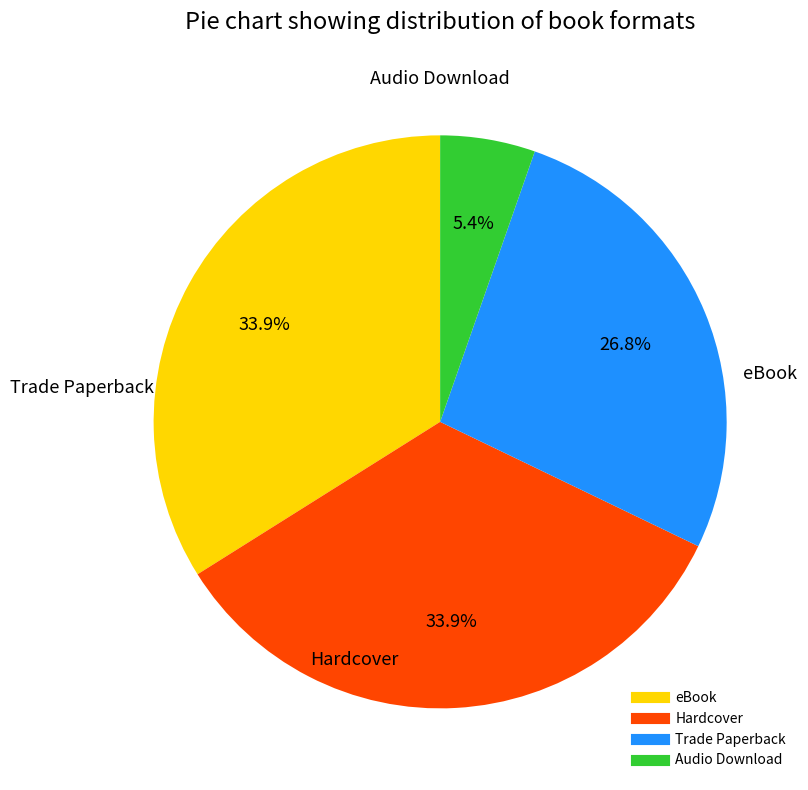

Does any single category account for the majority?

No